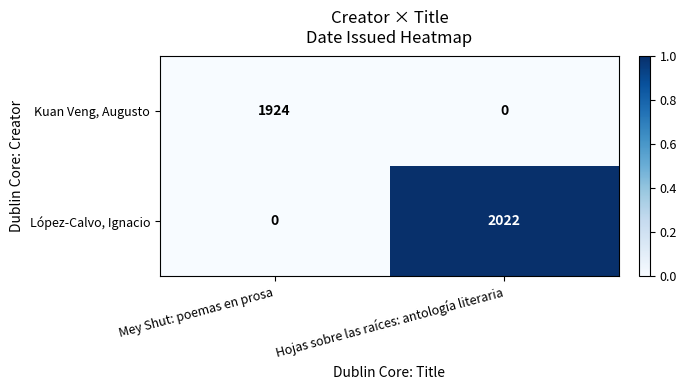

What is the difference between the López-Calvo, Ignacio values at Mey Shut: poemas en prosa and Hojas sobre las raíces: antología literaria?

2022